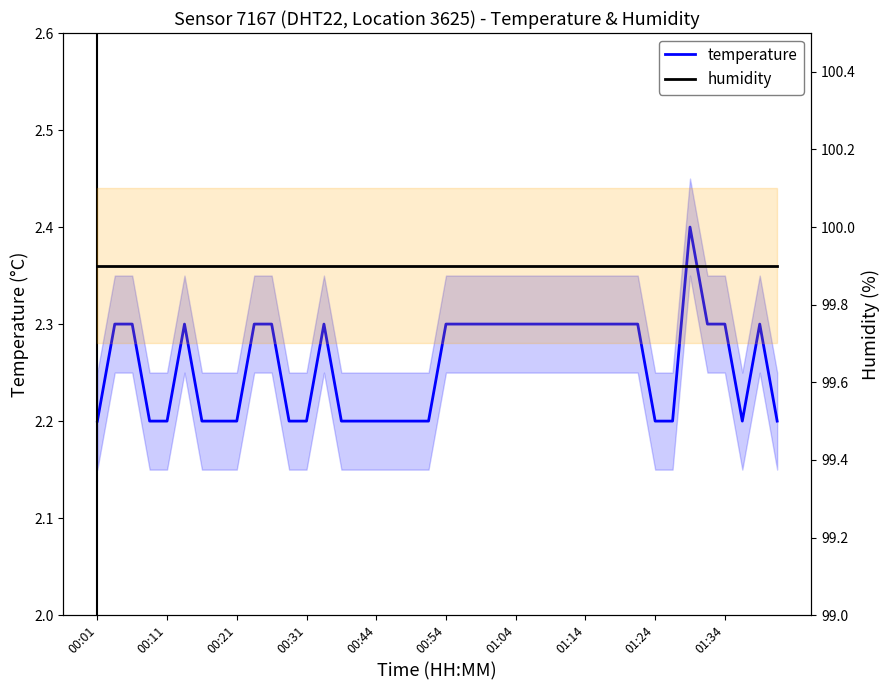

List the series in order of their peak value, lowest first.

temperature, humidity